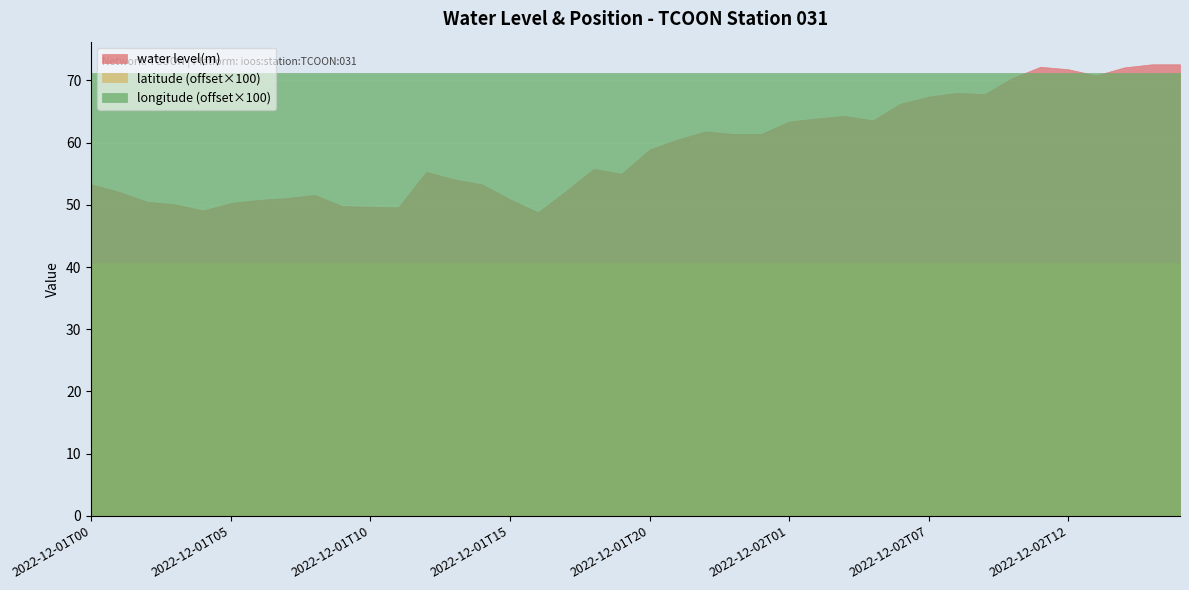

What is the greatest value displayed?

72.6